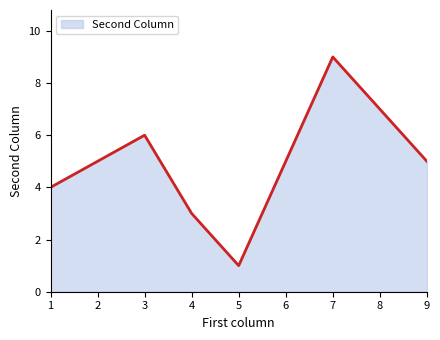

List the labels in order of value, smallest first.

5, 4, 1, 9, 3, 7